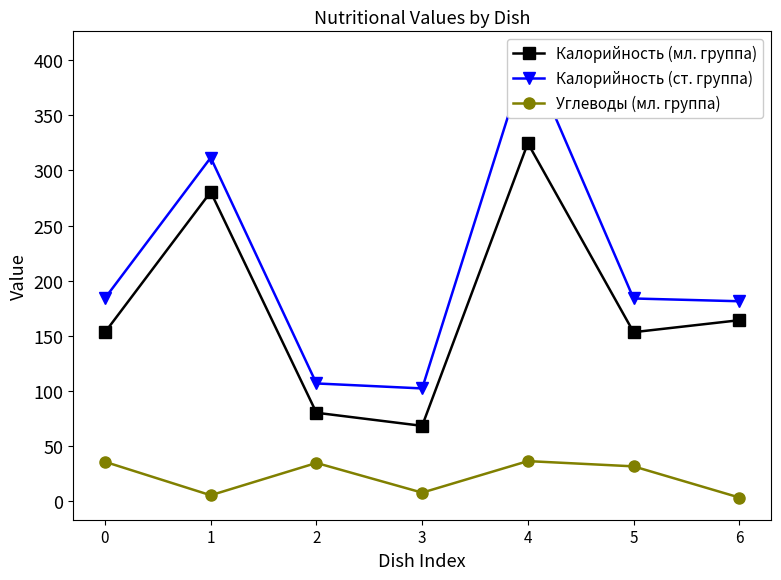

What is the value of the Углеводы (мл. группа) point at the 3rd from the left?

34.3